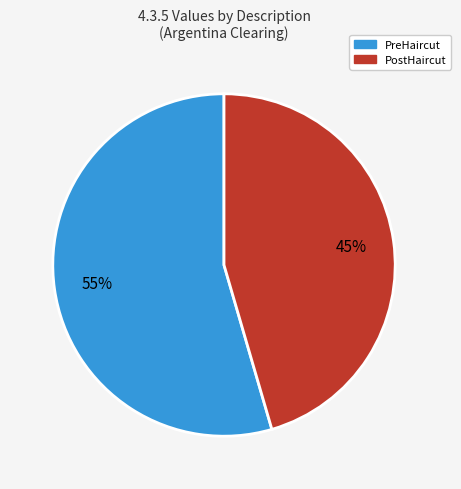

How many slices are in this pie chart?

2